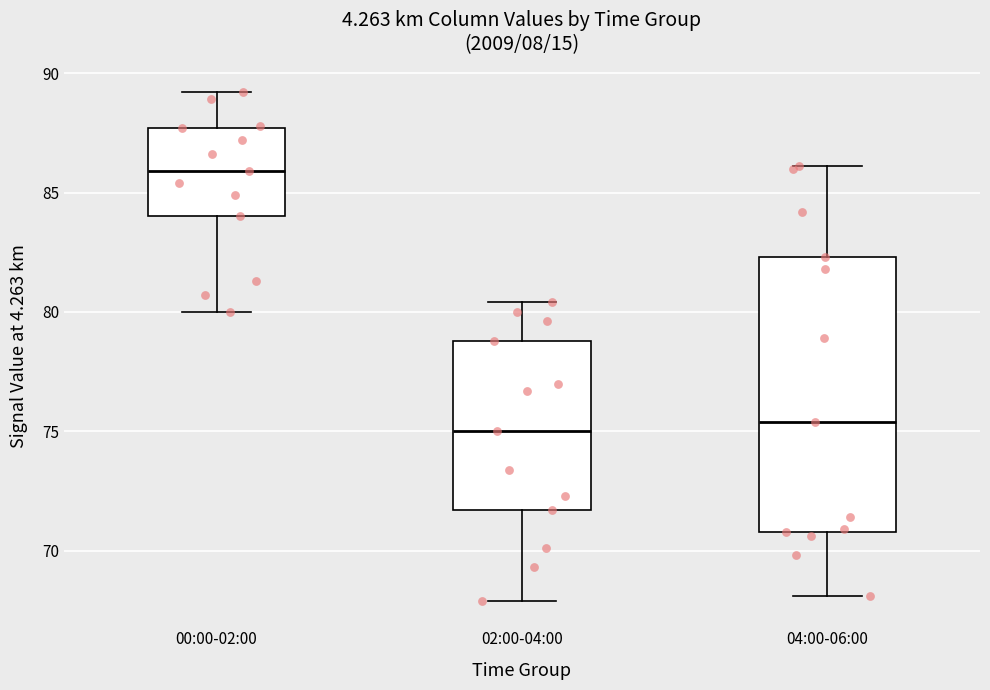

Where does the lower whisker of the box for 04:00-06:00 end on the y-axis? The values are not printed on the chart, so give them approximately, as read against the axis.

68.0